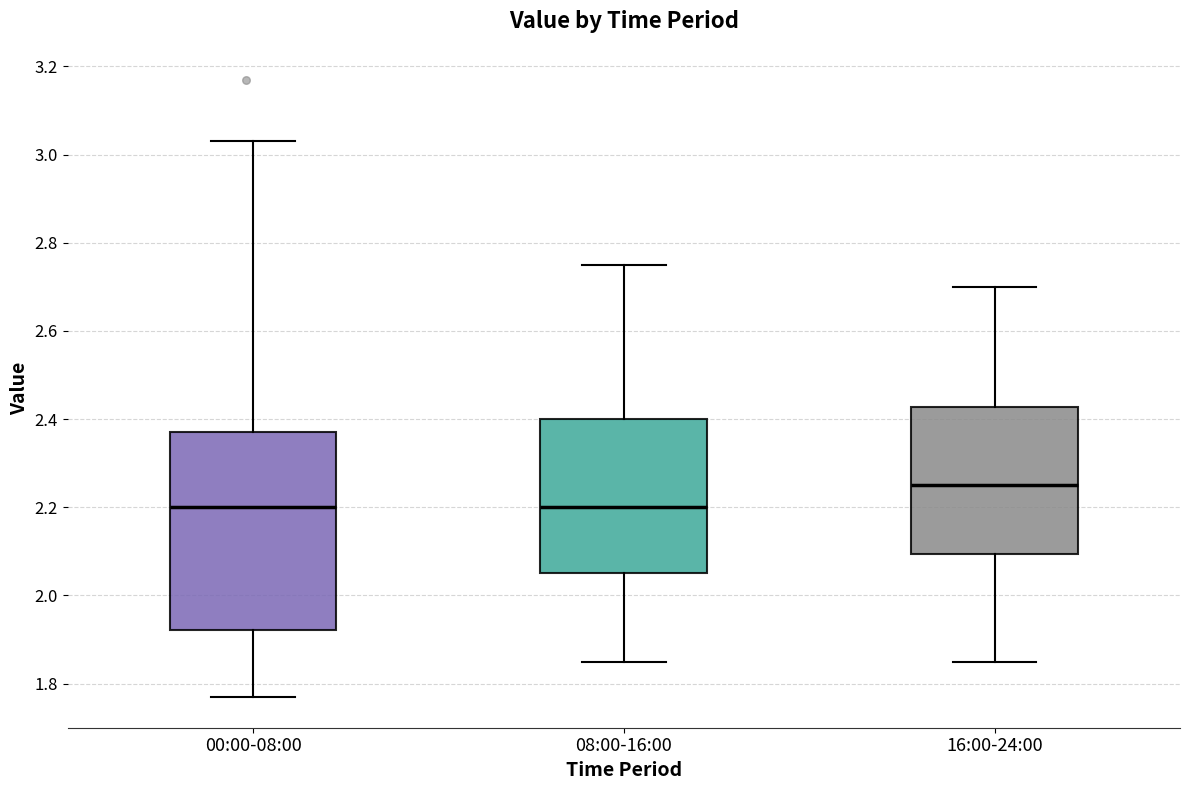

Reading left to right, read every box against the y-axis: the position of its median line, the range the box covers, and the ends of its whiskers. The values are not printed on the chart, so give them approximately, as read against the axis.

00:00-08:00: median 2.20, box 1.92 to 2.38, whiskers 1.78 to 3.04
08:00-16:00: median 2.20, box 2.06 to 2.40, whiskers 1.86 to 2.76
16:00-24:00: median 2.26, box 2.10 to 2.42, whiskers 1.86 to 2.70